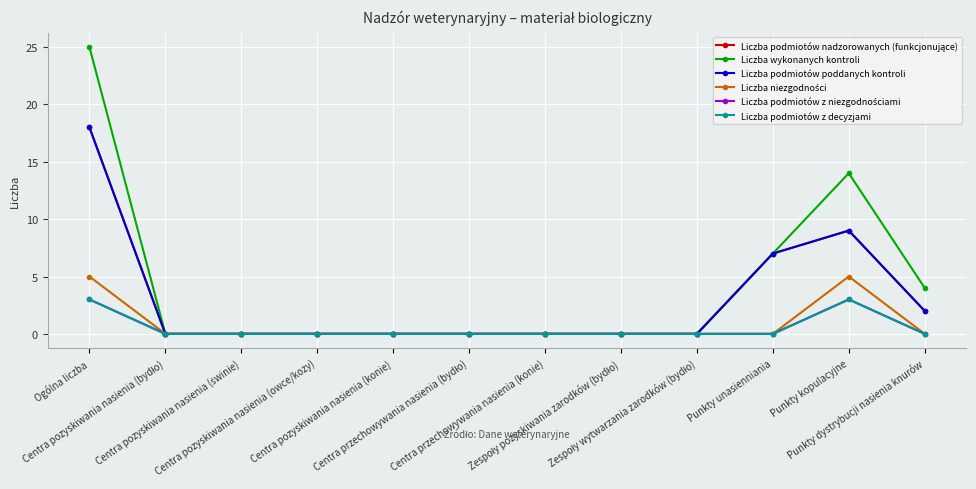

Reading right to left, extract all data points from this chart.

Liczba podmiotów nadzorowanych (funkcjonujące): 2	9	7	0	0	0	0	0	0	0	0	18
Liczba wykonanych kontroli: 4	14	7	0	0	0	0	0	0	0	0	25
Liczba podmiotów poddanych kontroli: 2	9	7	0	0	0	0	0	0	0	0	18
Liczba niezgodności: 0	5	0	0	0	0	0	0	0	0	0	5
Liczba podmiotów z niezgodnościami: 0	3	0	0	0	0	0	0	0	0	0	3
Liczba podmiotów z decyzjami: 0	3	0	0	0	0	0	0	0	0	0	3